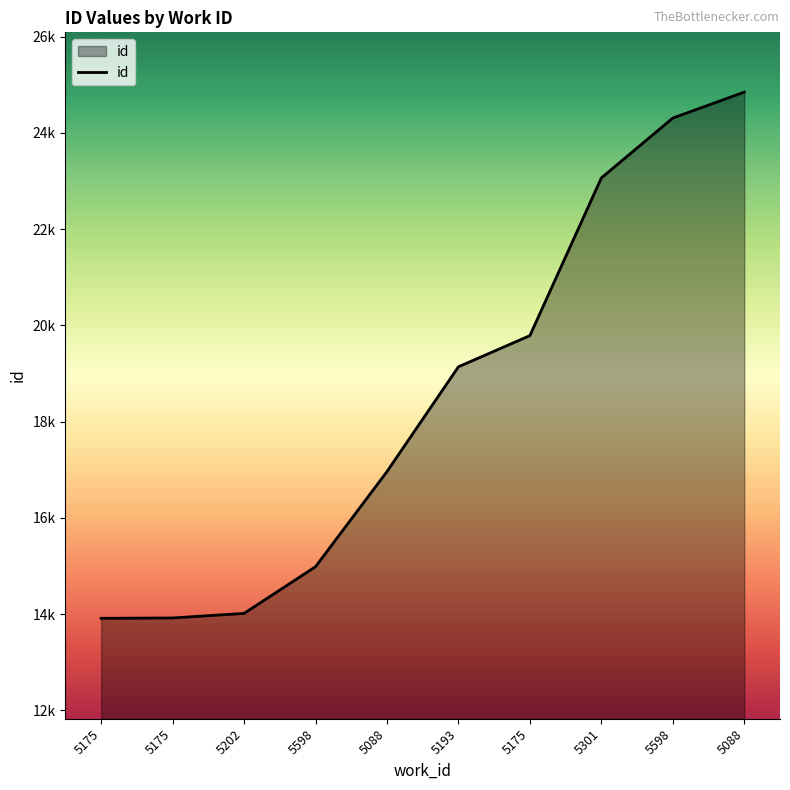

Does the chart display data point markers on the line(s)?

No